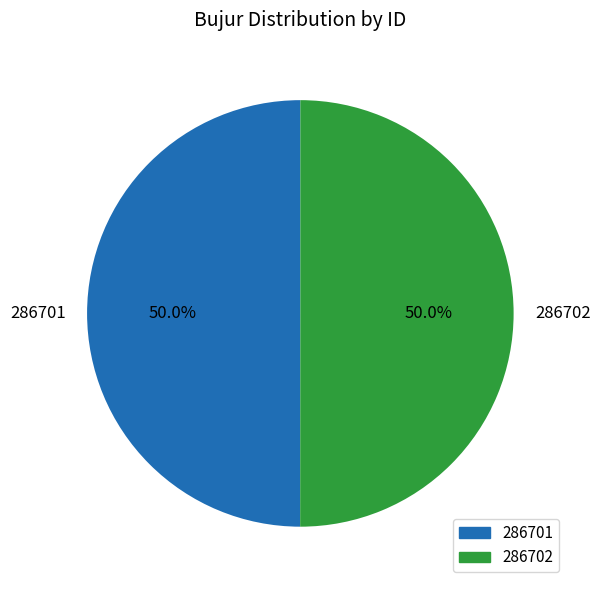

How many segments does this pie chart have?

2